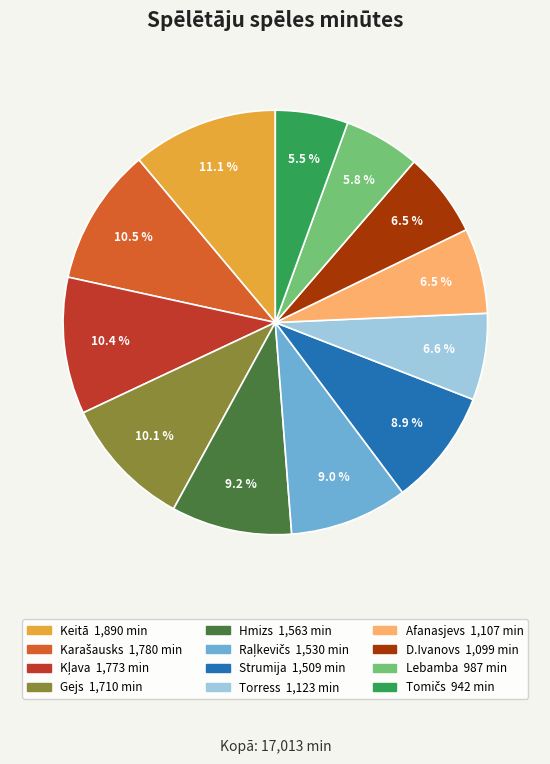

What percentage is the Lebamba slice, to the nearest percent?

6%